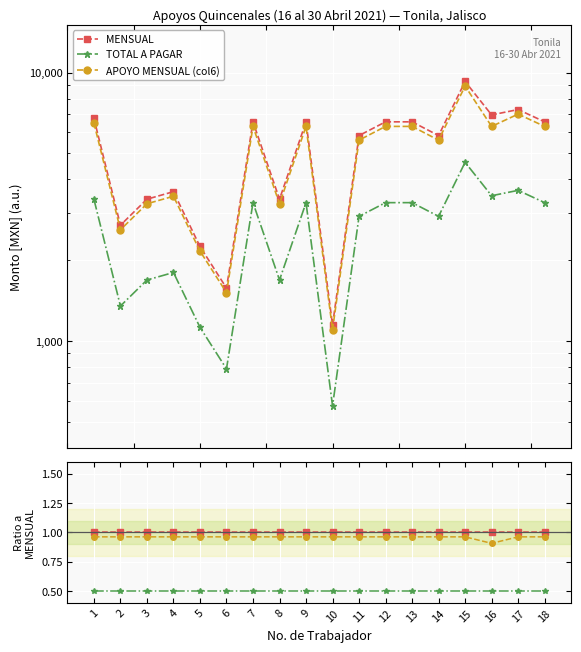

What are all the series names shown in the legend?

MENSUAL, TOTAL A PAGAR, APOYO MENSUAL (col6)